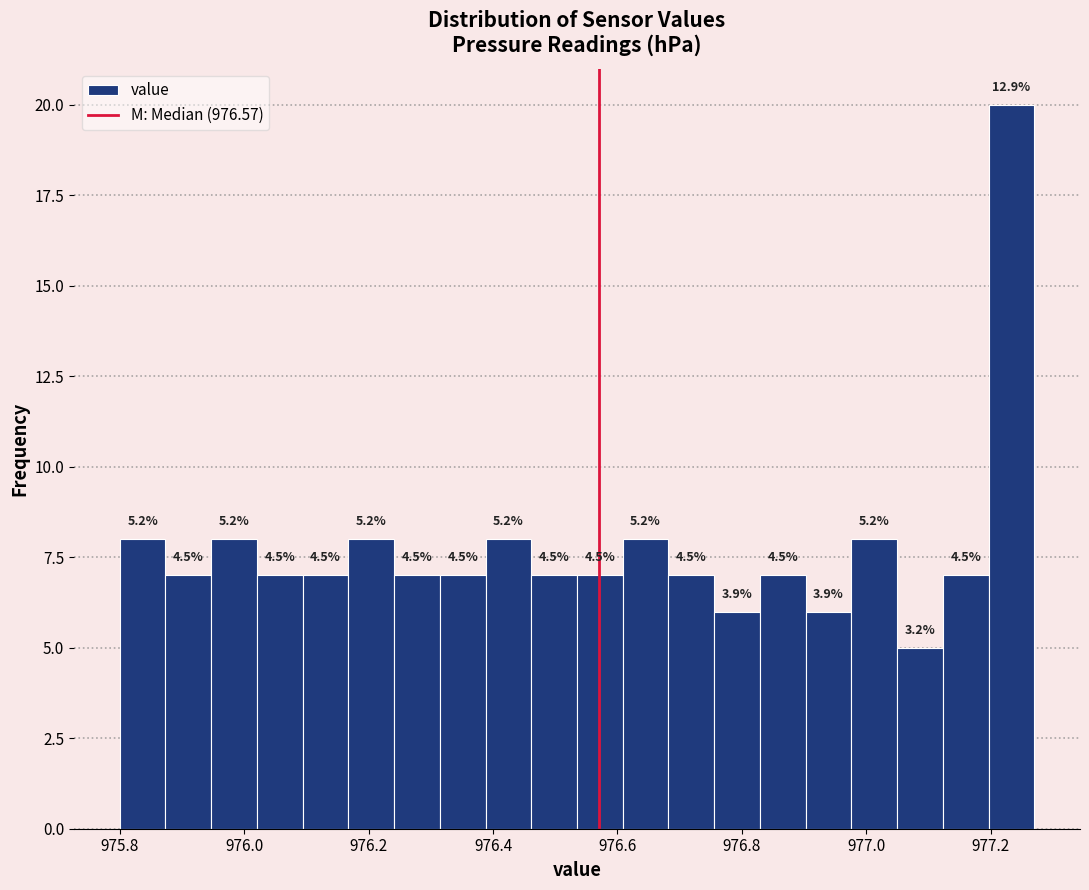

Around what value on the x-axis is the tallest bar? Give the approximate position of its centre, as read against the axis.

977.24